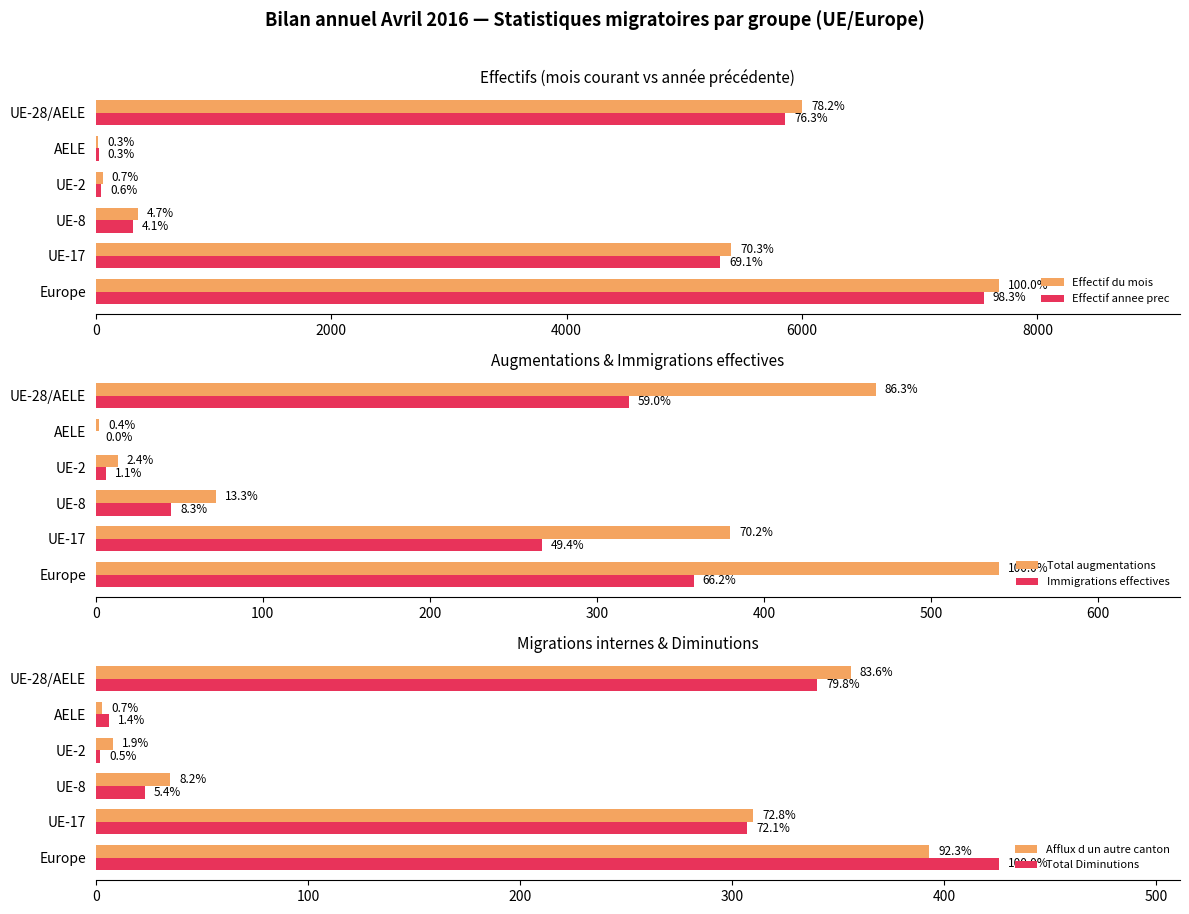

Is the value of Immigrations effectives at UE-2 greater than the value of Total augmentations at UE-2?

No